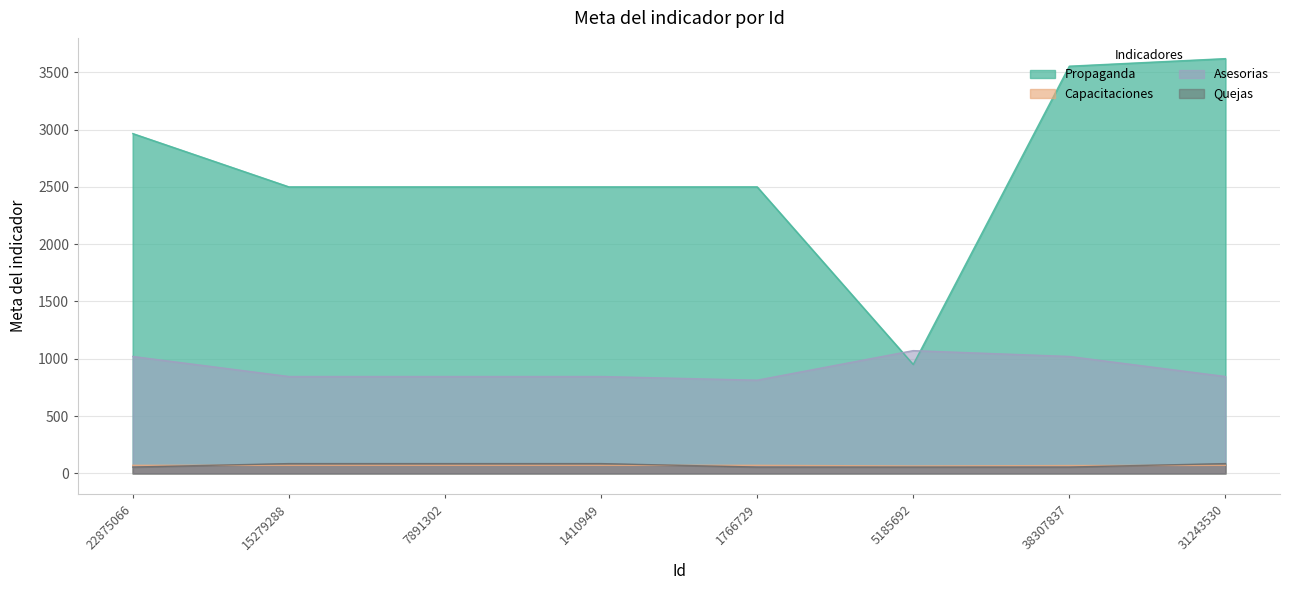

What is the spread (max minus min) of values at 1410949?

2430